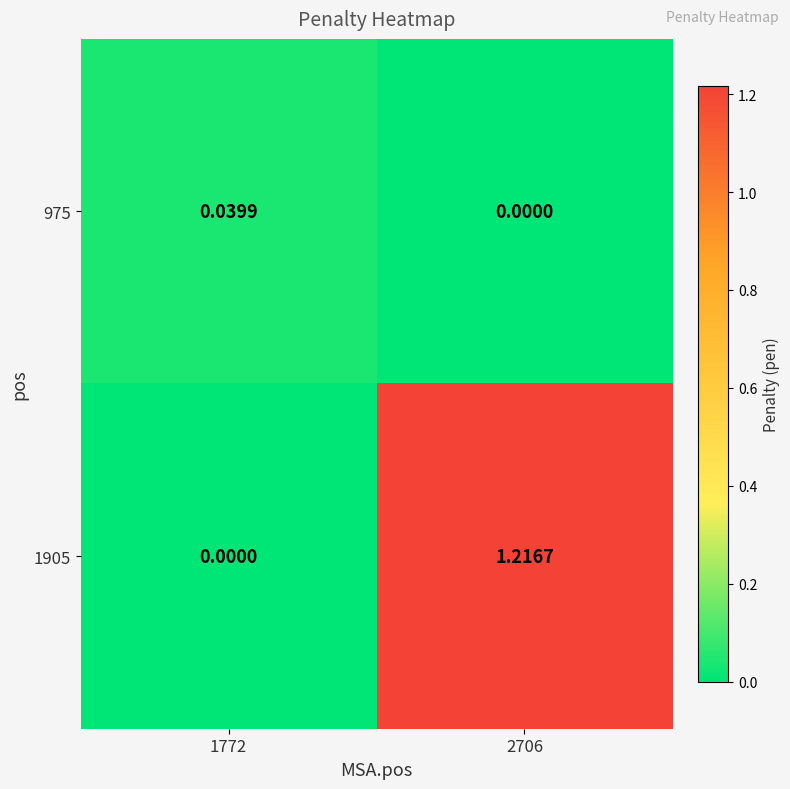

How many categories are shown in the chart?

2